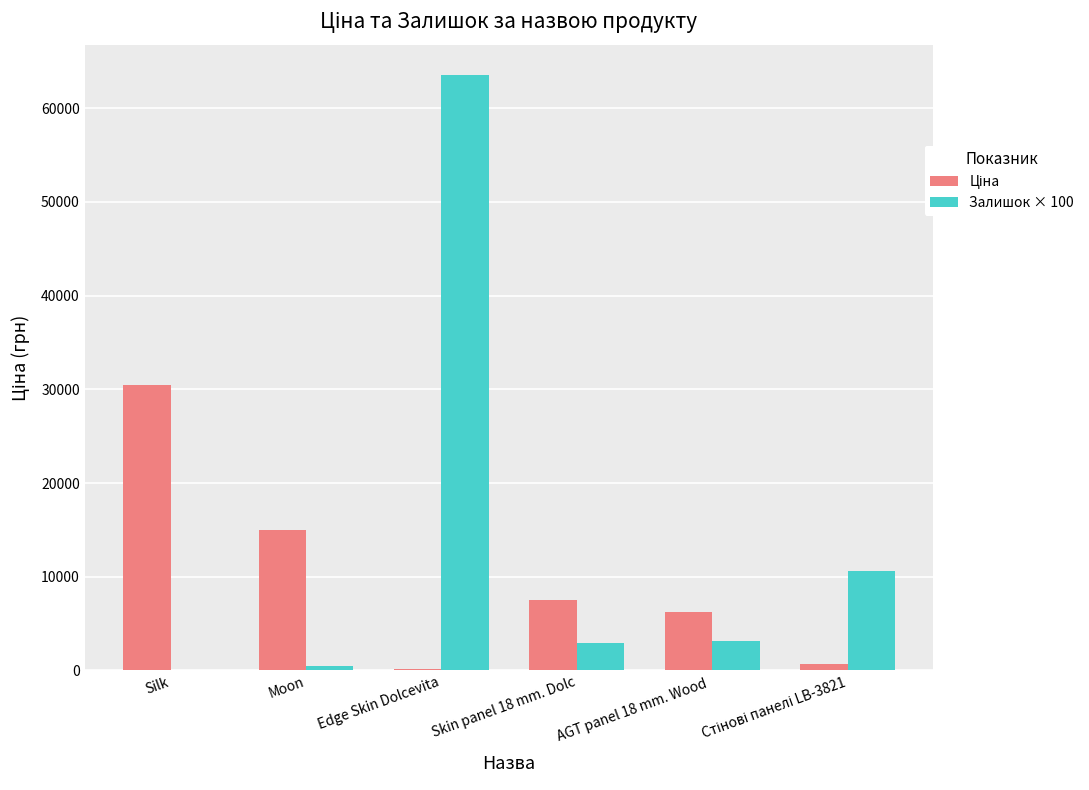

What is the sum of all Залишок × 100 values?

80700.0